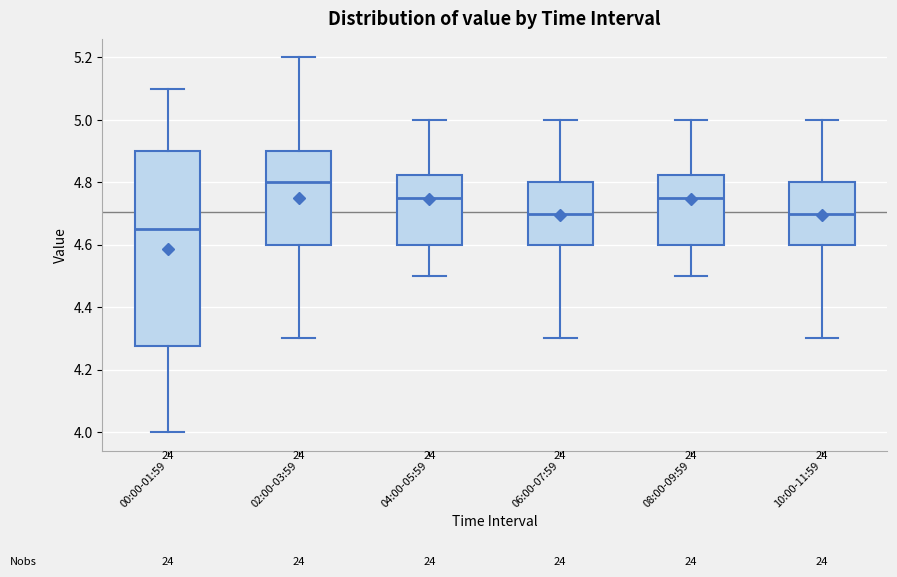

Reading left to right, read every box against the y-axis: the position of its median line, the range the box covers, and the ends of its whiskers. The values are not printed on the chart, so give them approximately, as read against the axis.

00:00-01:59: median 4.66, box 4.28 to 4.90, whiskers 4.00 to 5.10
02:00-03:59: median 4.80, box 4.60 to 4.90, whiskers 4.30 to 5.20
04:00-05:59: median 4.76, box 4.60 to 4.82, whiskers 4.50 to 5.00
06:00-07:59: median 4.70, box 4.60 to 4.80, whiskers 4.30 to 5.00
08:00-09:59: median 4.76, box 4.60 to 4.82, whiskers 4.50 to 5.00
10:00-11:59: median 4.70, box 4.60 to 4.80, whiskers 4.30 to 5.00